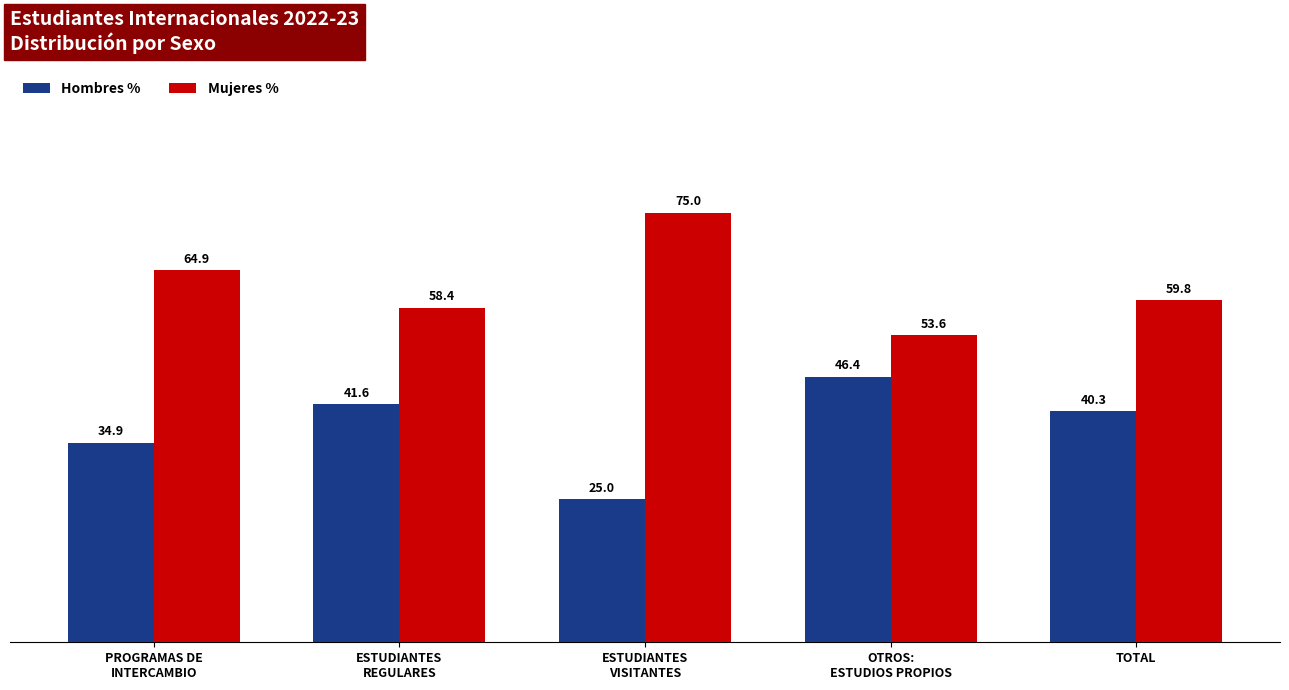

The Hombres % series shows 19.8 at ESTUDIANTES
REGULARES. True or false?

False